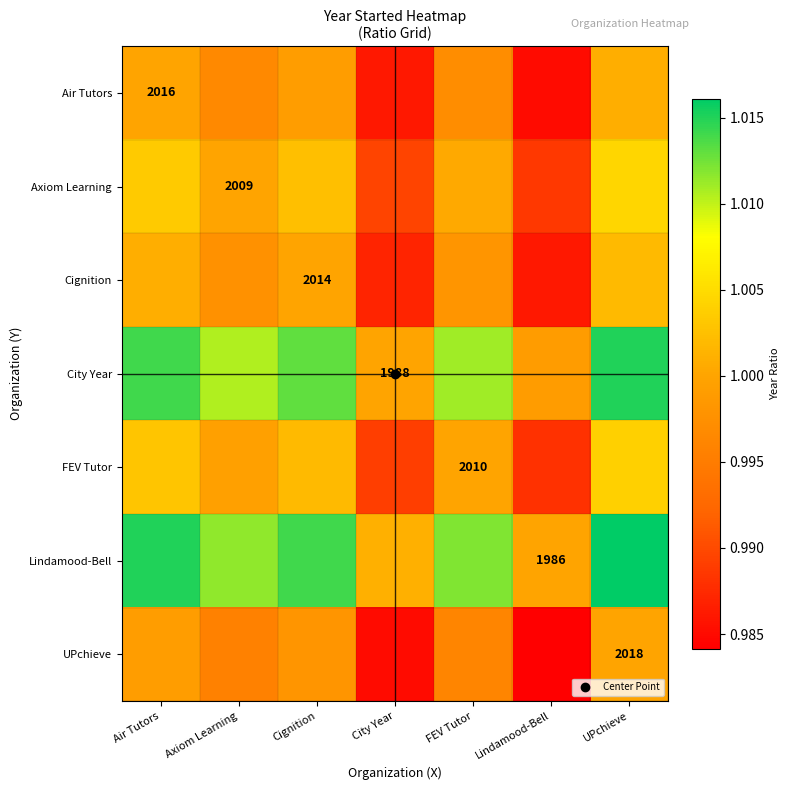

At which label does Cignition reach its peak?

UPchieve